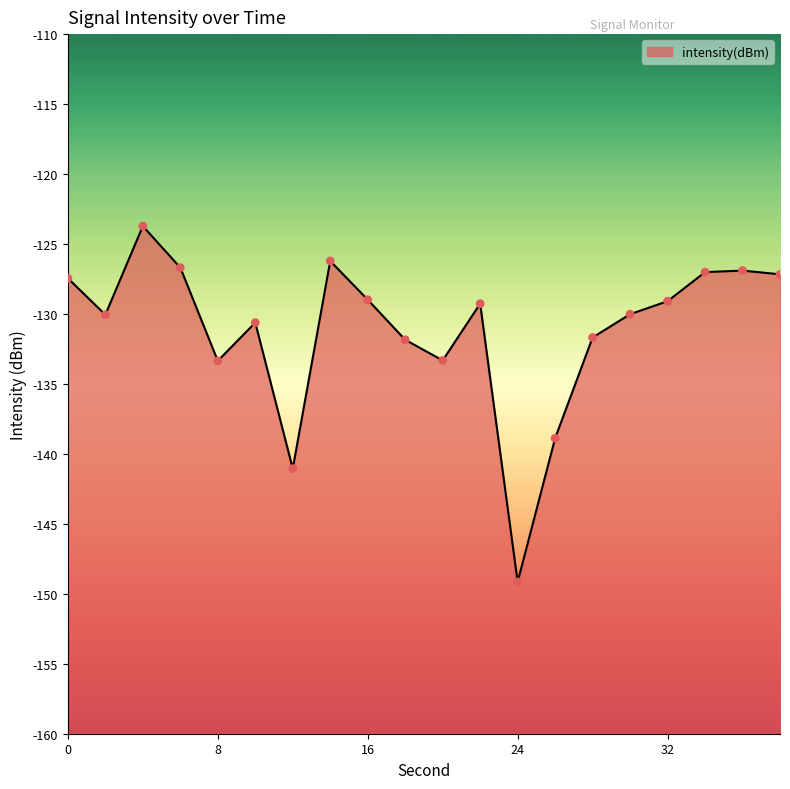

Which has a higher value, 36 or 32?

36